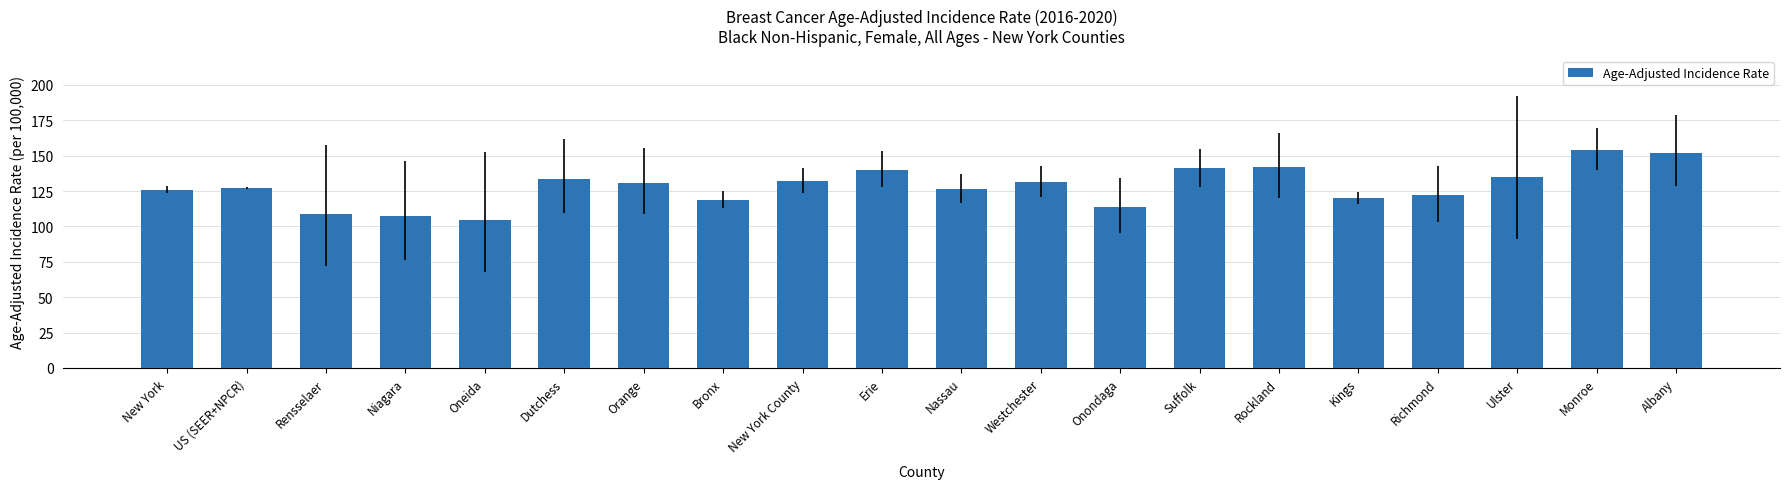

What is the difference between the values at Ulster and Monroe?

19.0